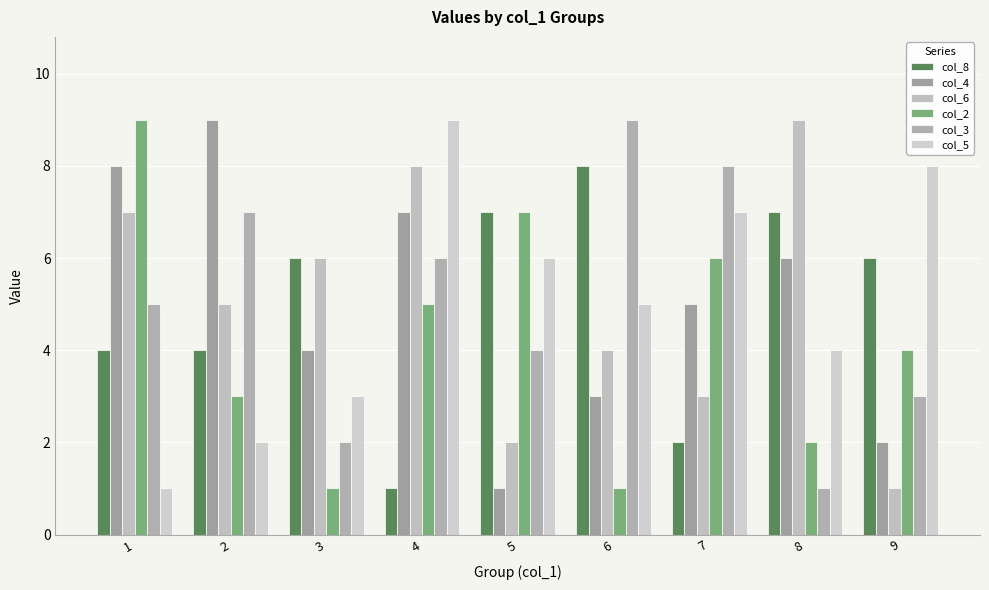

Rank the categories by col_4 value from lowest to highest.

5, 9, 6, 3, 7, 8, 4, 1, 2